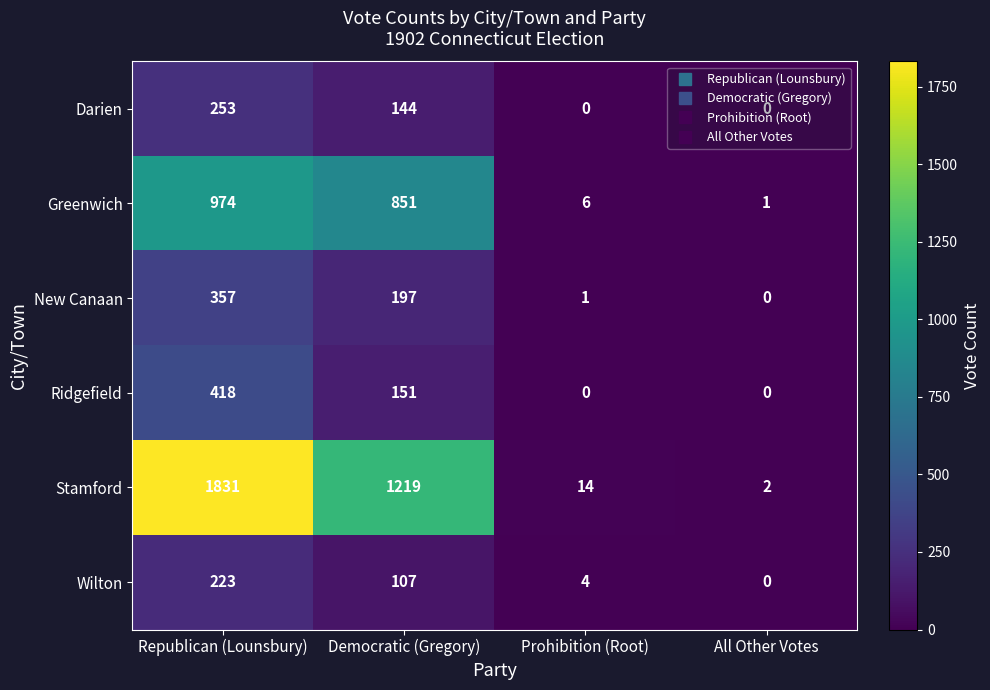

What is the difference between the maximum and minimum values in the Greenwich series?

973